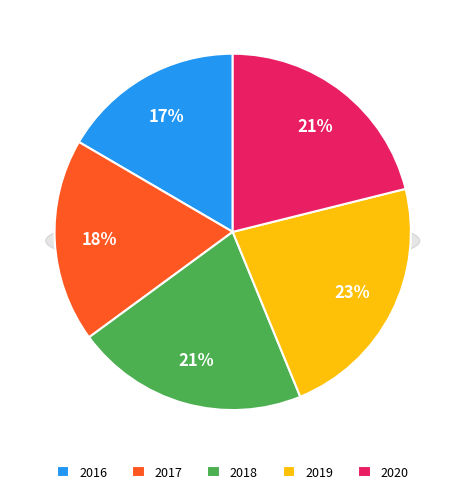

The 2019 slice represents 23% of the pie. True or false?

True